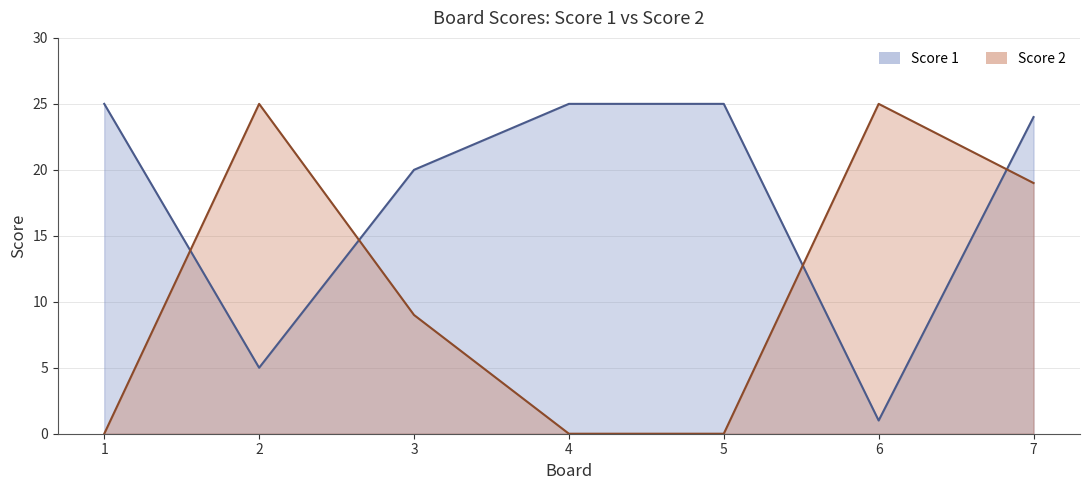

How many categories are shown in the chart?

7